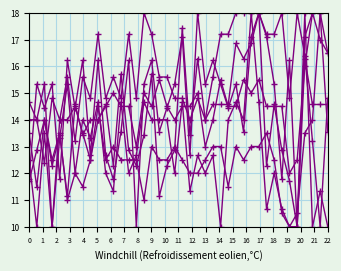

How many data points does each series have?

40